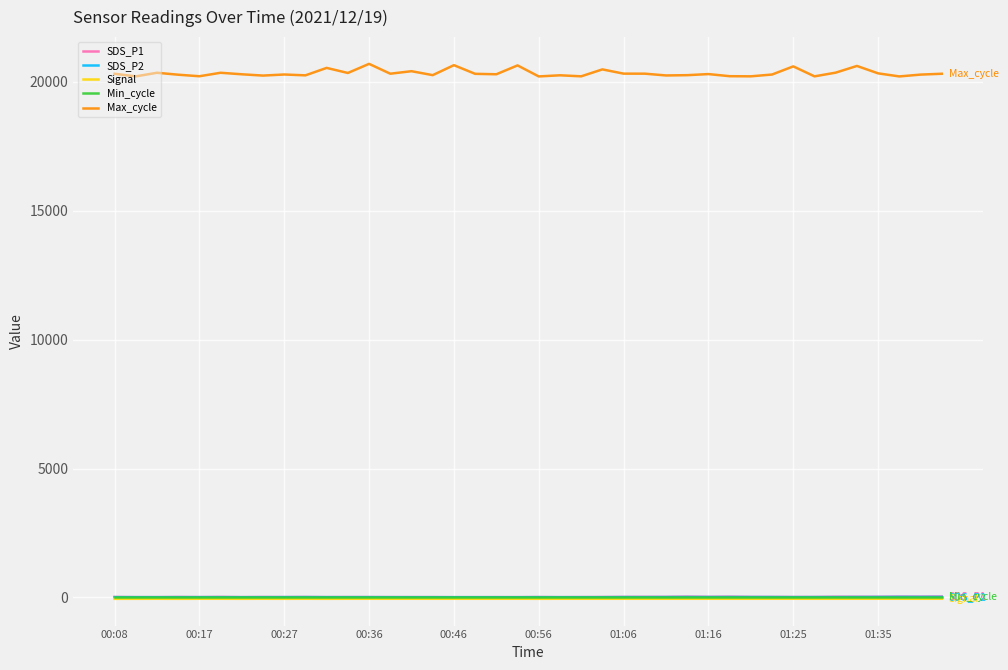

Which series has the largest range (max minus min)?

Max_cycle